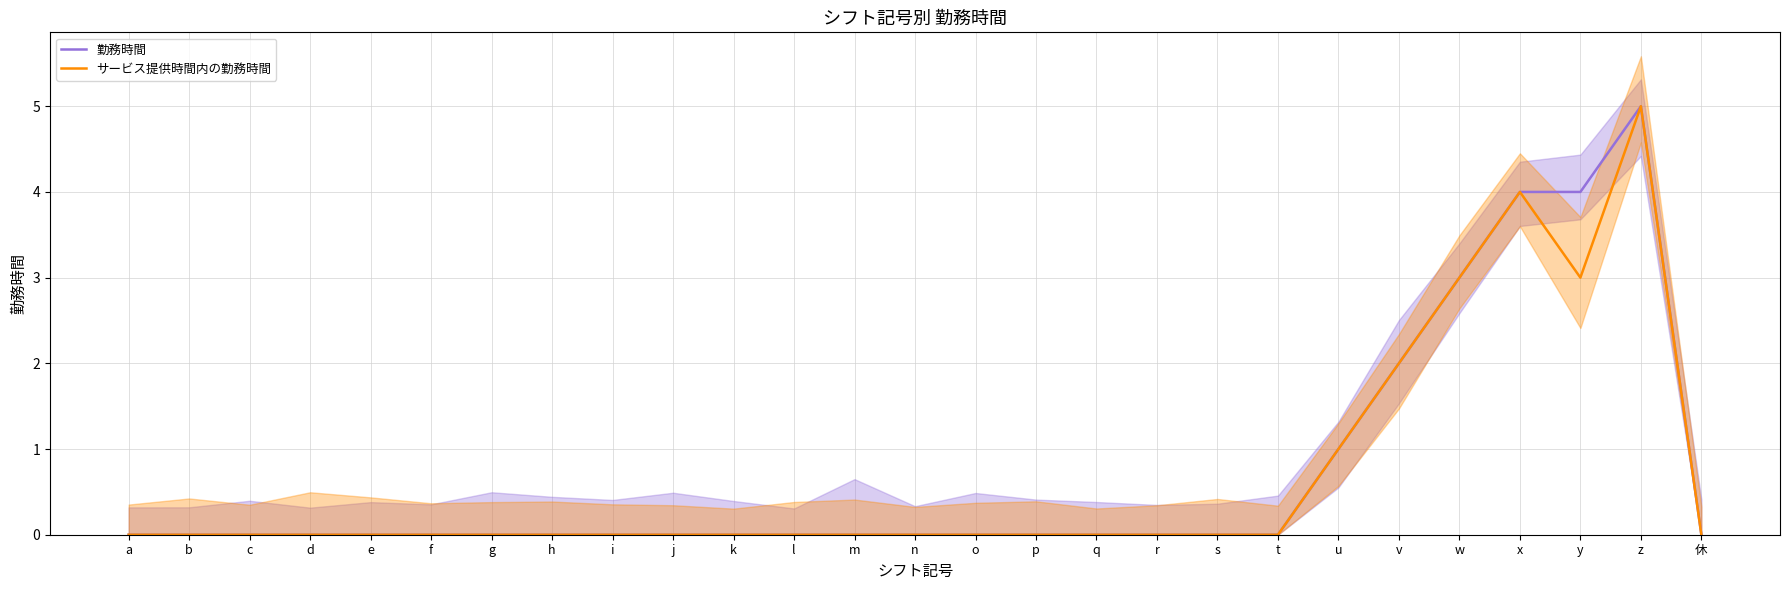

Reading left to right, extract all data points from this chart.

勤務時間: 0	0	0	0	0	0	0	0	0	0	0	0	0	0	0	0	0	0	0	0	1	2	3	4	4	5	0
サービス提供時間内の勤務時間: 0	0	0	0	0	0	0	0	0	0	0	0	0	0	0	0	0	0	0	0	1	2	3	4	3	5	0